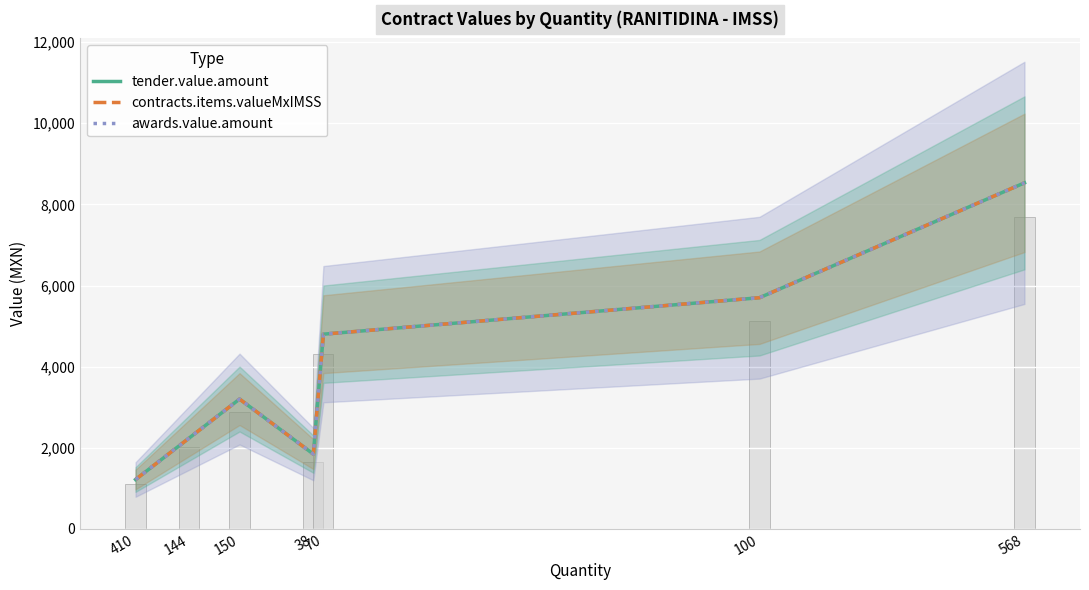

What is the total value across all series at 70?

14400.0